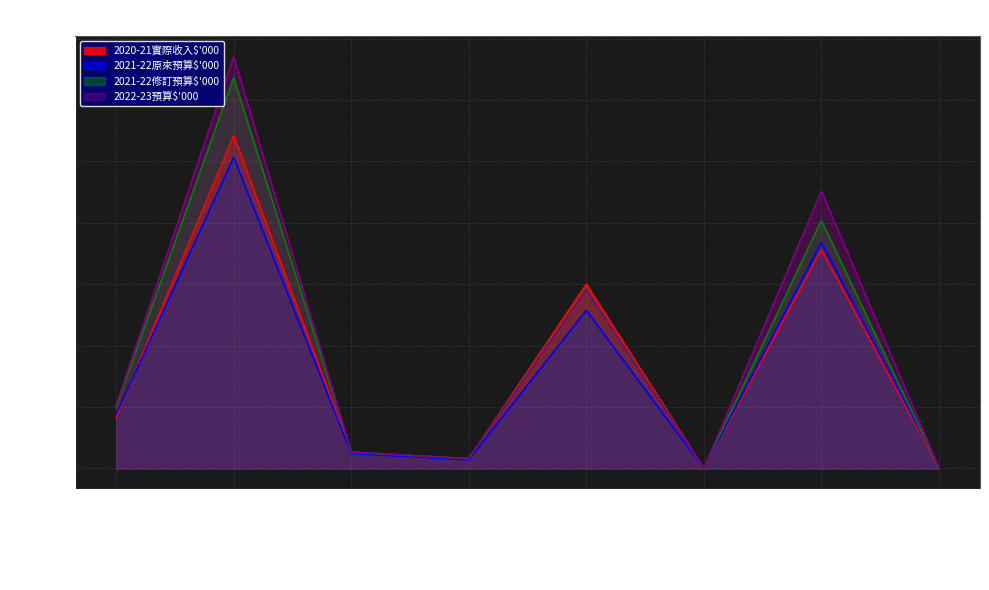

How many lines are shown in the chart?

4